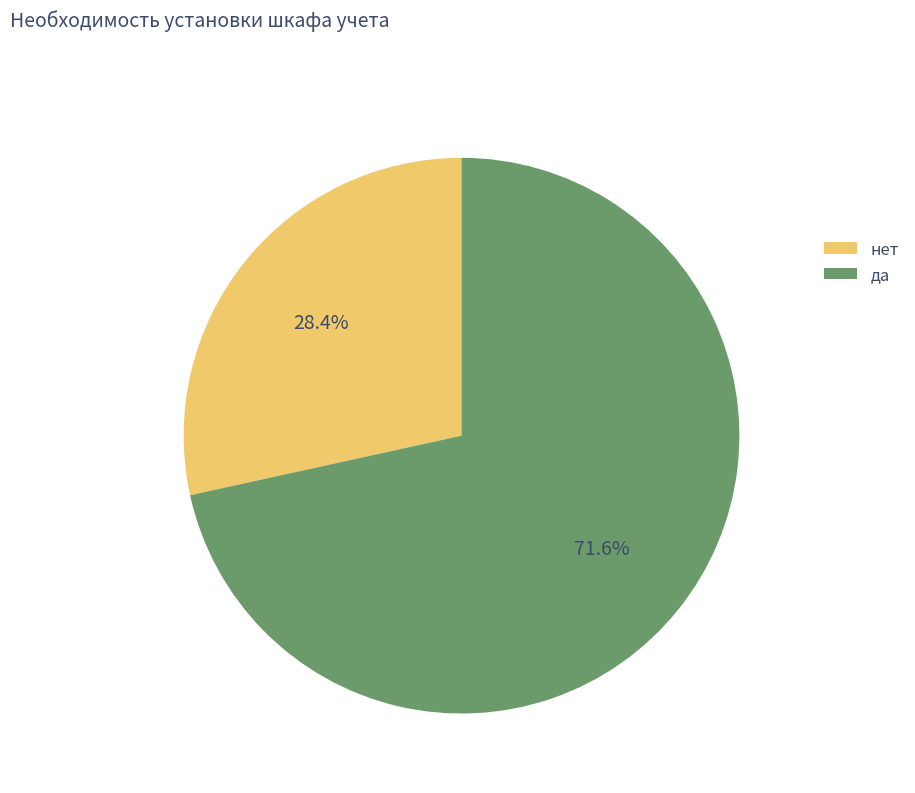

What percentage is the да slice, to the nearest percent?

72%